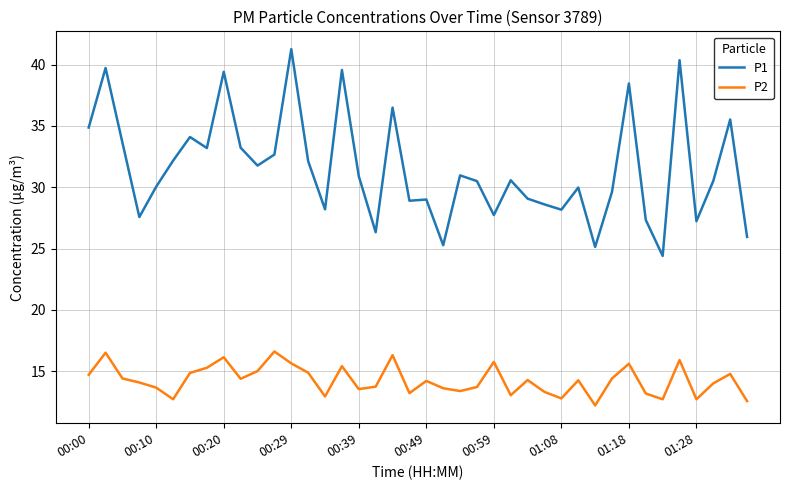

True or false: P1 and P2 cross at least once.

False